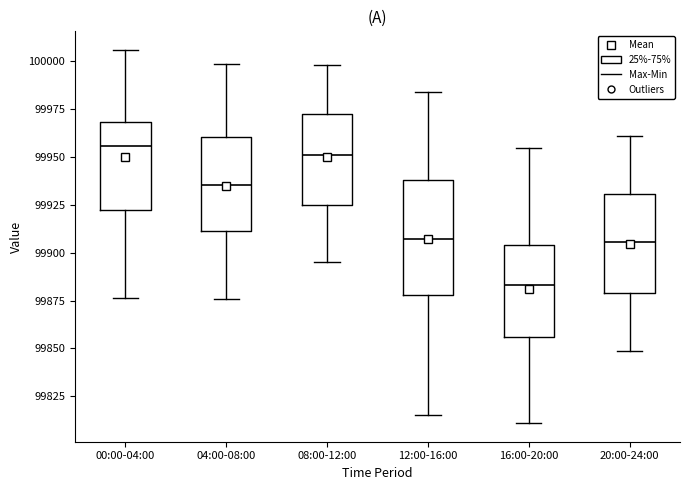

Reading left to right, read every box against the y-axis: the position of its median line, the range the box covers, and the ends of its whiskers. The values are not printed on the chart, so give them approximately, as read against the axis.

00:00-04:00: median 99955, box 99920 to 99970, whiskers 99875 to 100005
04:00-08:00: median 99935, box 99910 to 99960, whiskers 99875 to 100000
08:00-12:00: median 99950, box 99925 to 99970, whiskers 99895 to 100000
12:00-16:00: median 99905, box 99880 to 99940, whiskers 99815 to 99985
16:00-20:00: median 99885, box 99855 to 99905, whiskers 99810 to 99955
20:00-24:00: median 99905, box 99880 to 99930, whiskers 99850 to 99960